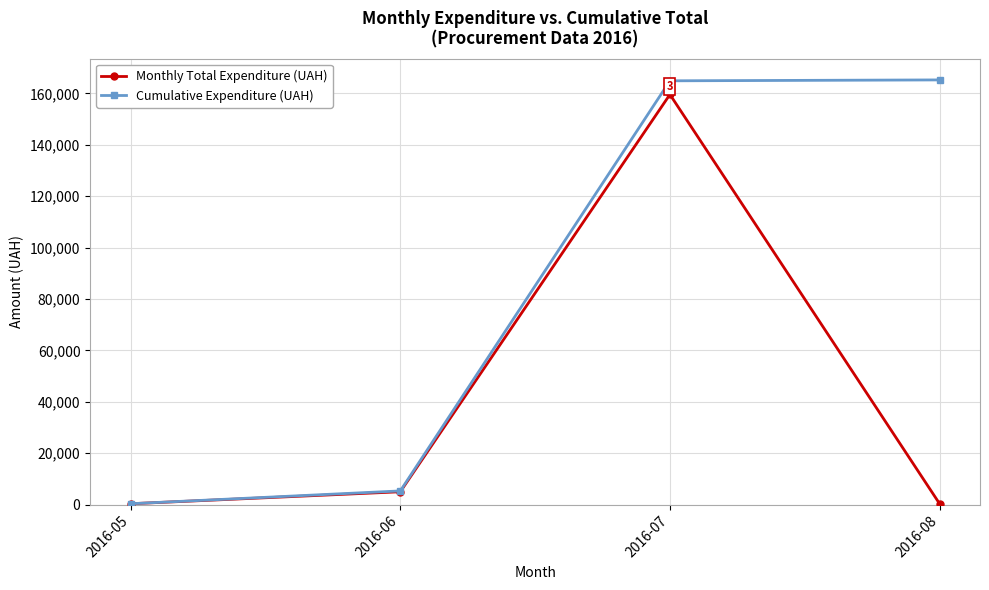

The value of Monthly Total Expenditure (UAH) at 2016-06 is 4986.6. True or false?

True